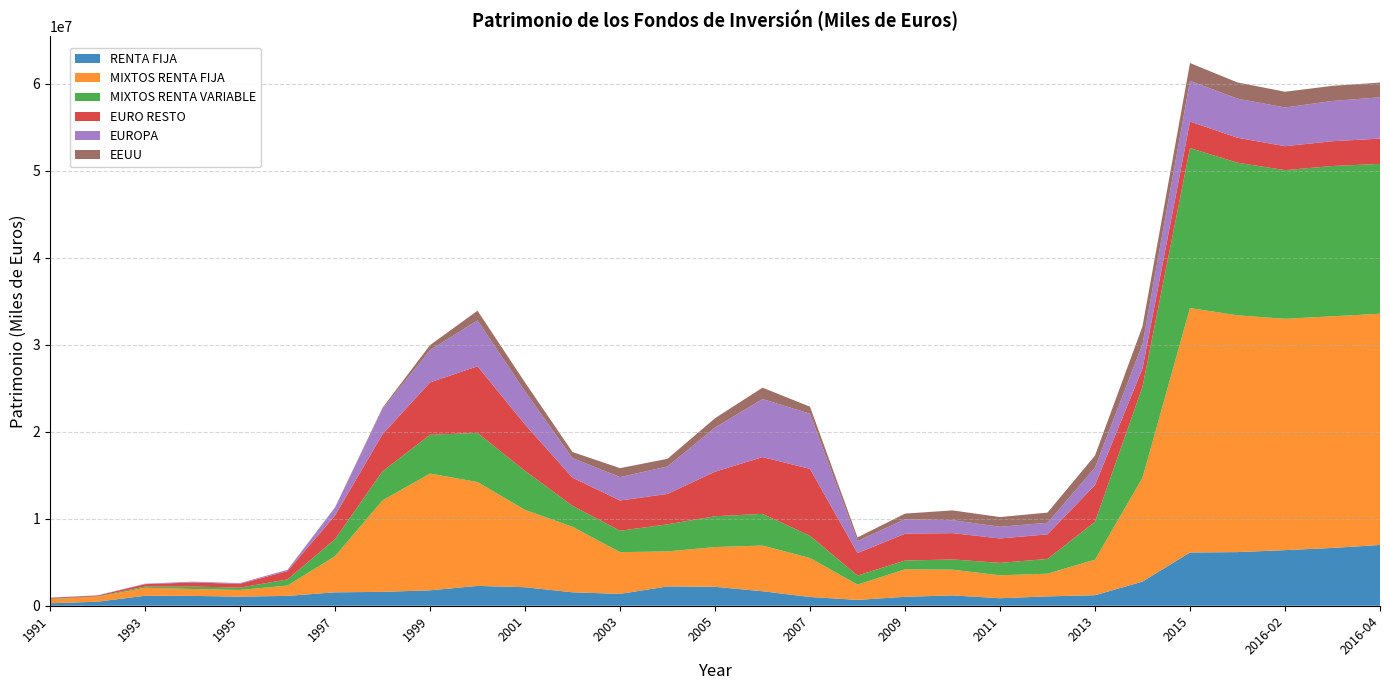

Reading left to right, list all the values displayed in this chart.

RENTA FIJA: 281962	464819	1148238	1129997	1047356	1134372	1541166	1594206	1773502	2278971	2130590	1544289	1362956	2219060	2176517	1668282	1004416	673069	1026426	1191515	861893	1076564	1208949	2775655	6121496	6163936	6391379	6640120	6985178
MIXTOS RENTA FIJA: 470336	565388	915647	796733	769237	1188078	4153233	10518182	13416585	11938086	8886357	7532053	4793369	4026717	4568275	5249605	4478815	1754573	3162659	2951777	2639830	2607164	4091816	11939248	28092222	27215515	26588968	26626877	26572795
MIXTOS RENTA VARIABLE: 53135	58538	147560	278415	262214	701193	1952360	3339596	4453702	5647074	4486603	2410082	2461172	3111652	3541882	3638022	2554965	1039992	1002689	1178345	1423032	1696934	4343563	10451312	18389521	17534991	17083971	17270355	17222188
EURO RESTO: 101619	85000	265137	465962	445583	958907	2724852	4259301	6022475	7661923	5329825	3230167	3476644	3495689	5118339	6528324	7691630	2585725	3087436	3025019	2807158	2825425	4231277	2103773	3045189	2869633	2754316	2851189	2906727
EUROPA: 14294	15888	50318	88792	77756	142783	880925	2899032	3709020	5268541	3787480	2260594	2688629	3149965	5071518	6673669	6342588	1384476	1658784	1486306	1343931	1326607	1999706	2800373	4678922	4493643	4447527	4621237	4752545
EEUU: 5492	7876	6026	3713	3161	11648	61149	138702	579884	1116353	1042110	690834	1030586	884968	1075423	1308339	801777	418444	651571	1124197	1116671	1172307	1387694	2042995	2046377	1863568	1809571	1741414	1688698